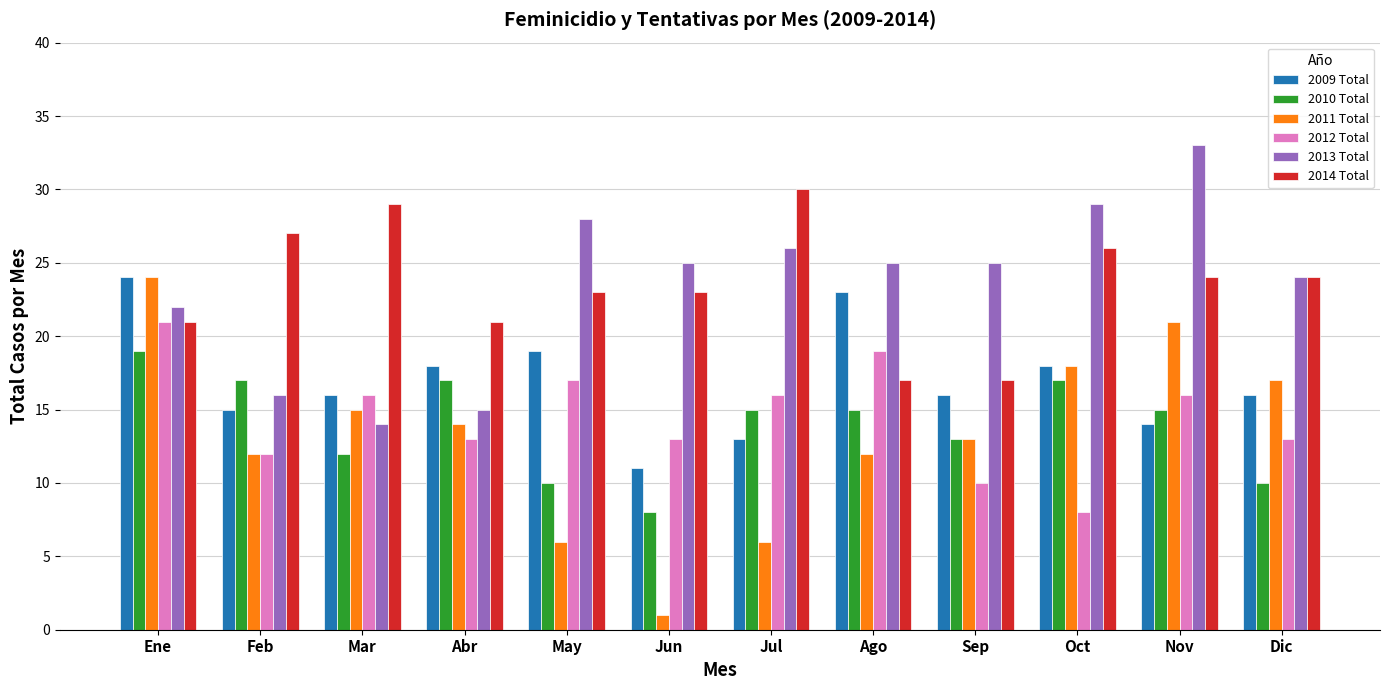

What is the spread (max minus min) of values at Mar?

17